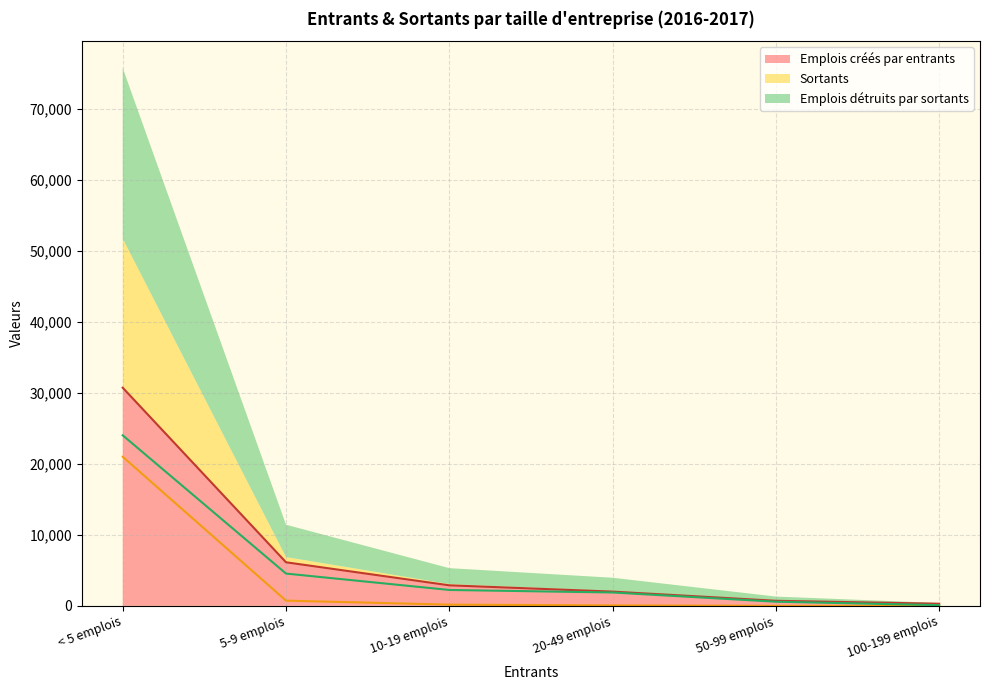

True or false: Sortants has a value of 27 at 20-49 emplois.

False